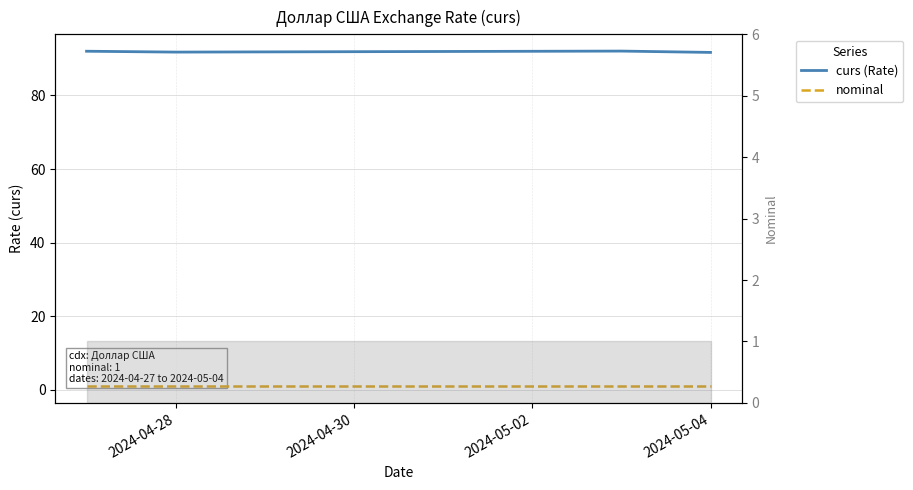

What is the sum of the nominal values at 2024-04-28 and 2024-05-02?

2.0